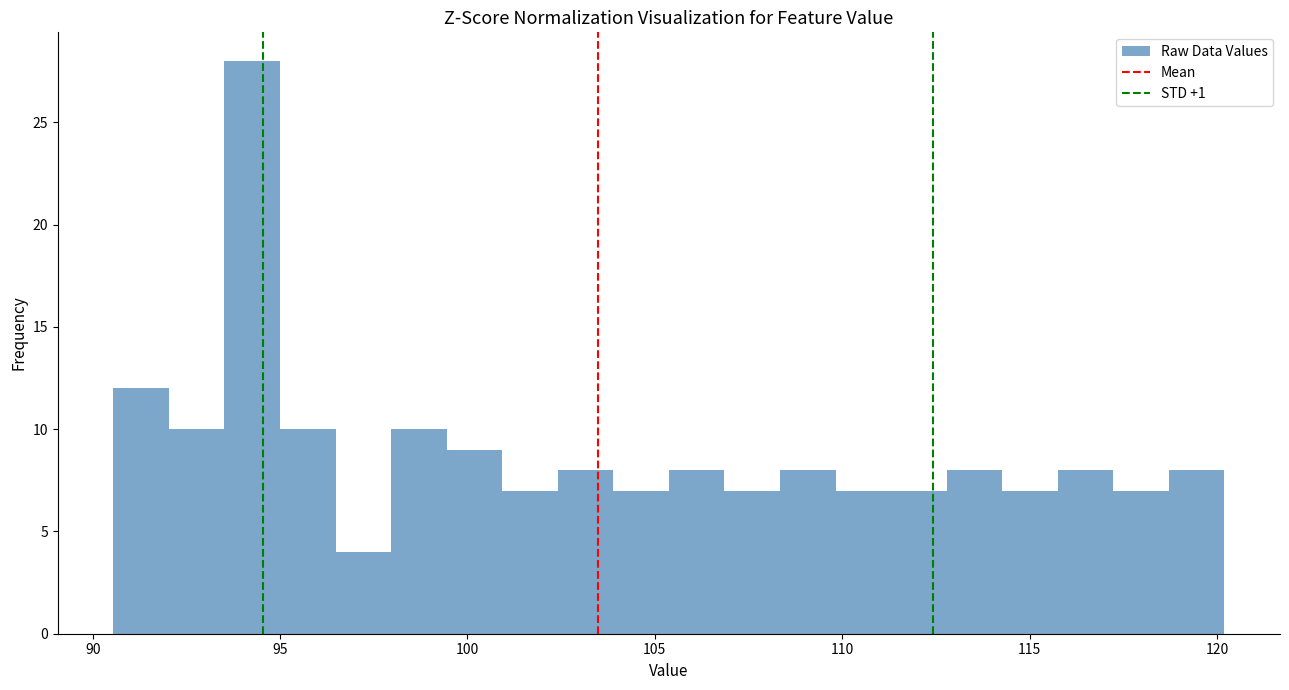

Around what value on the x-axis is the tallest bar? Give the approximate position of its centre, as read against the axis.

94.5